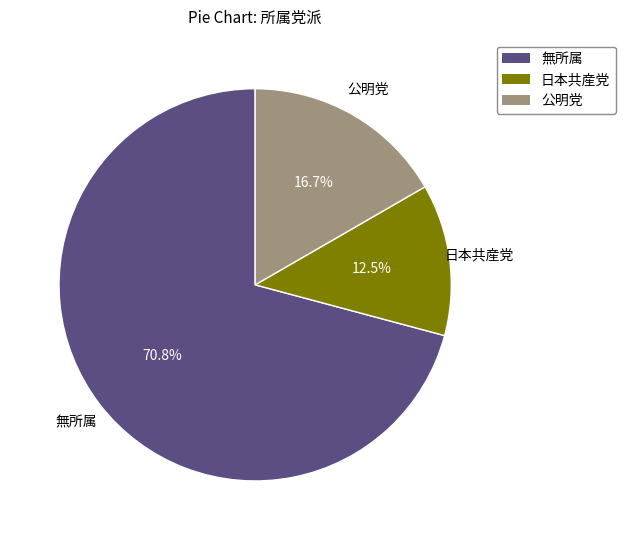

Between 日本共産党 and 公明党, which is larger?

公明党